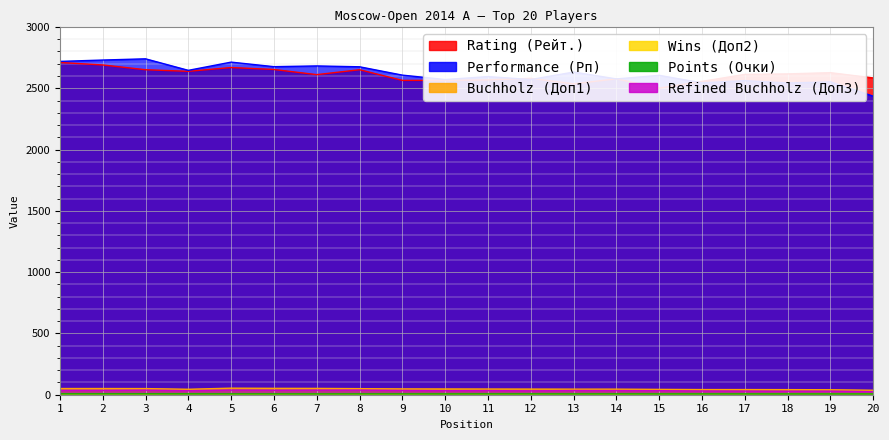

What are all the series names shown in the legend?

Rating (Рейт.), Performance (Рп), Buchholz (Доп1), Wins (Доп2), Points (Очки), Refined Buchholz (Доп3)